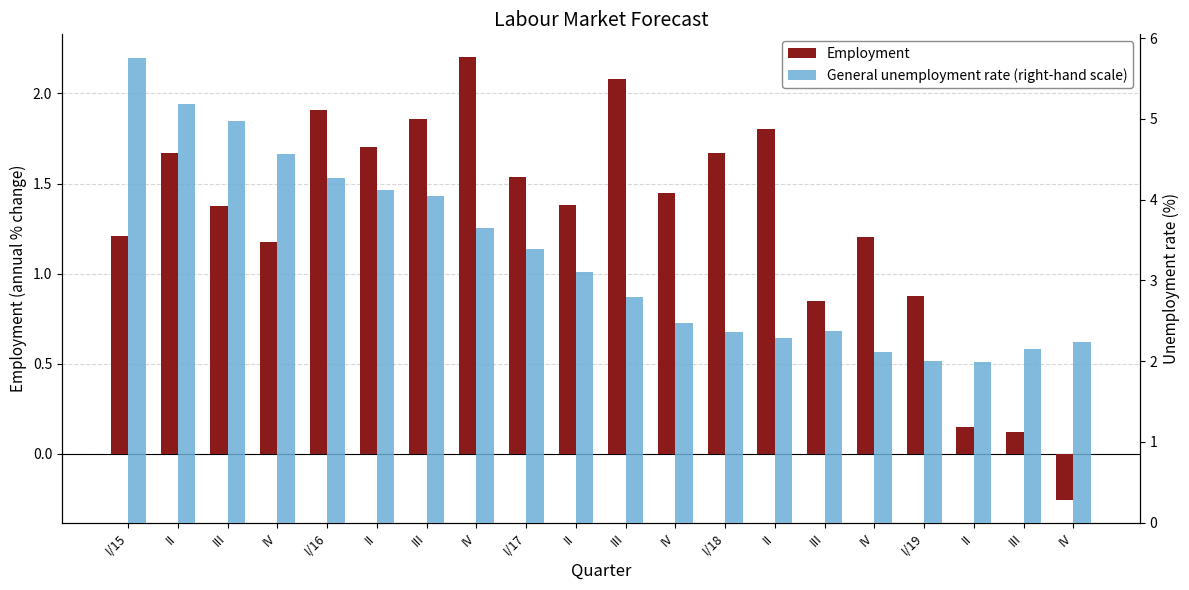

Are the bars horizontal?

No